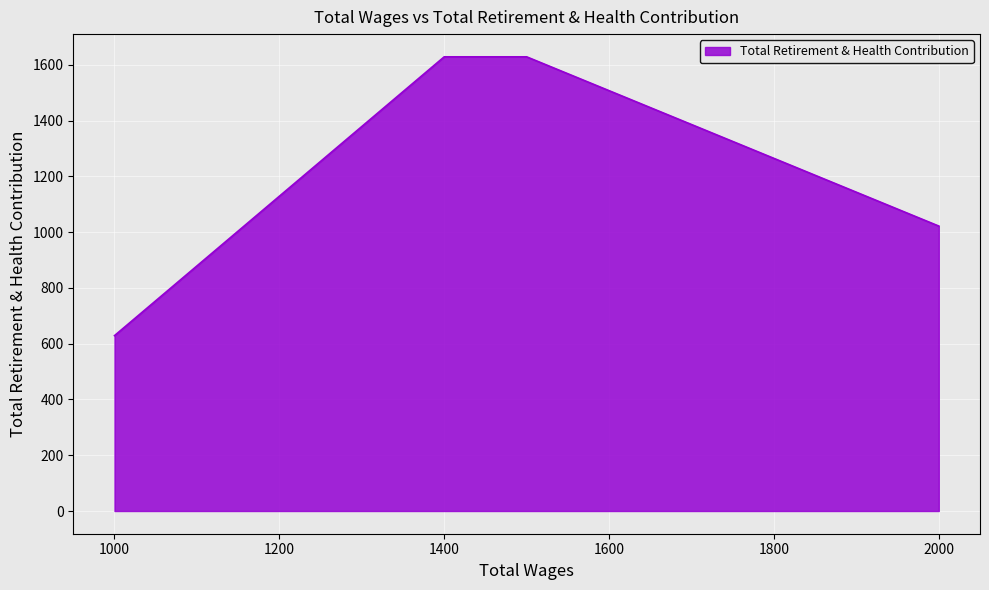

True or false: the data has more than 2 interior local peaks.

False